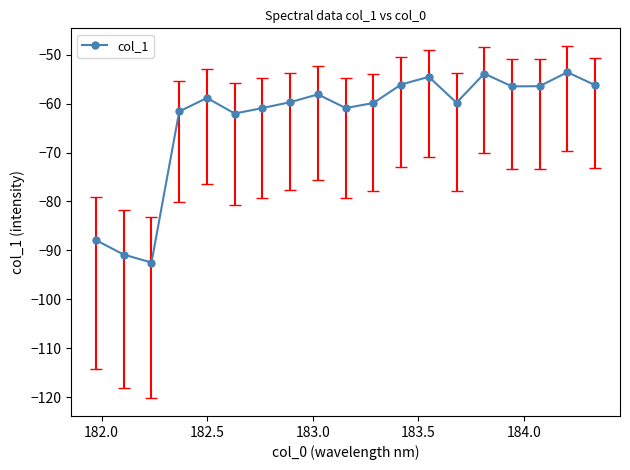

True or false: the data has more than 0 interior local peaks.

True